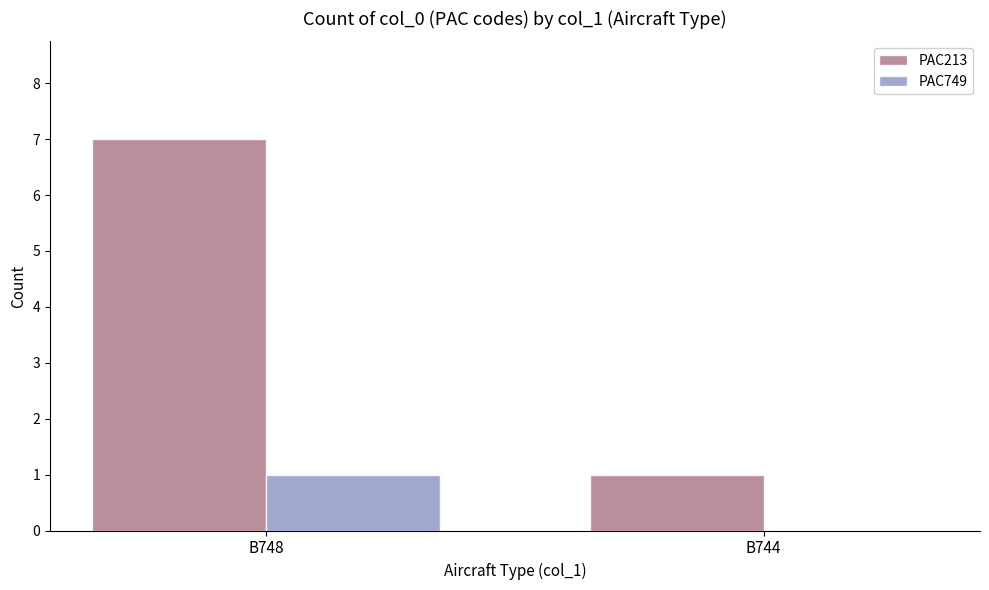

What is the sum of all PAC213 values?

8